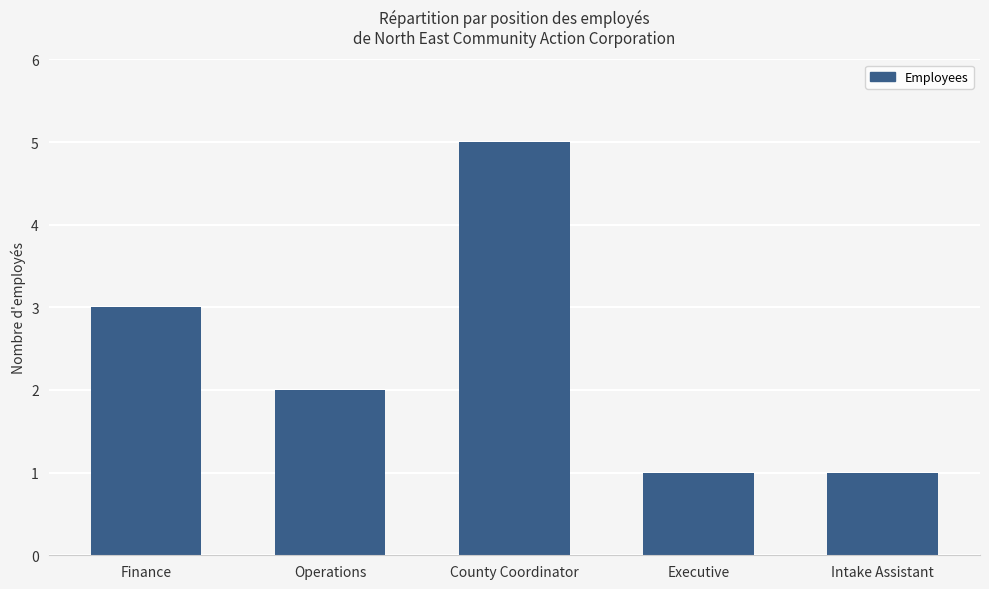

Reading left to right, transcribe all the data shown in this chart.

3	2	5	1	1